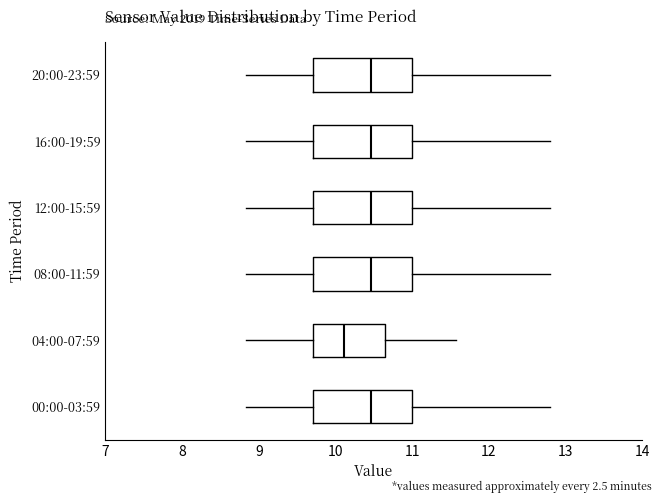

Reading bottom to top, transcribe this box plot: for each box, give where its median line is, the range the box spans, and where its two whiskers end, as read against the x-axis. The values are not printed on the chart, so give them approximately, as read against the axis.

00:00-03:59: median 10.5, box 9.7 to 11.0, whiskers 8.8 to 12.8
04:00-07:59: median 10.1, box 9.7 to 10.6, whiskers 8.8 to 11.6
08:00-11:59: median 10.5, box 9.7 to 11.0, whiskers 8.8 to 12.8
12:00-15:59: median 10.5, box 9.7 to 11.0, whiskers 8.8 to 12.8
16:00-19:59: median 10.5, box 9.7 to 11.0, whiskers 8.8 to 12.8
20:00-23:59: median 10.5, box 9.7 to 11.0, whiskers 8.8 to 12.8